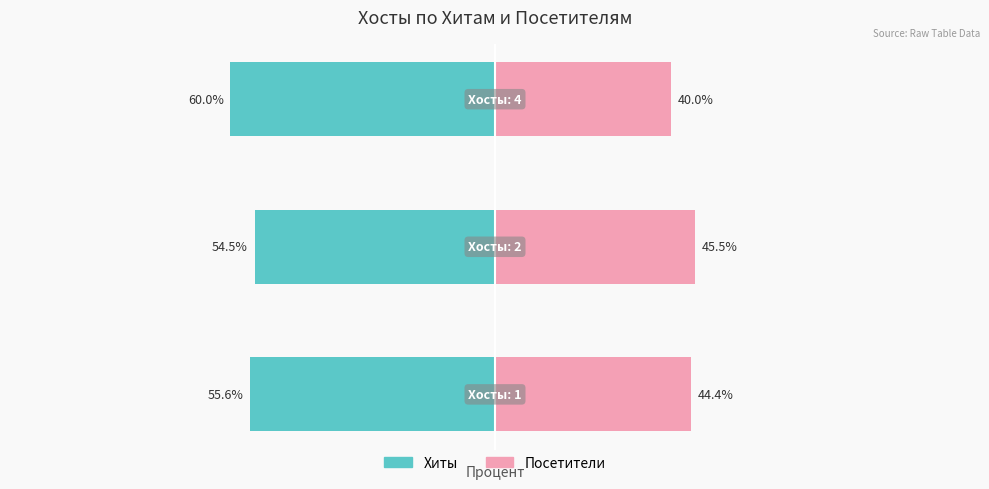

What is the minimum value for Хиты?

-60.0